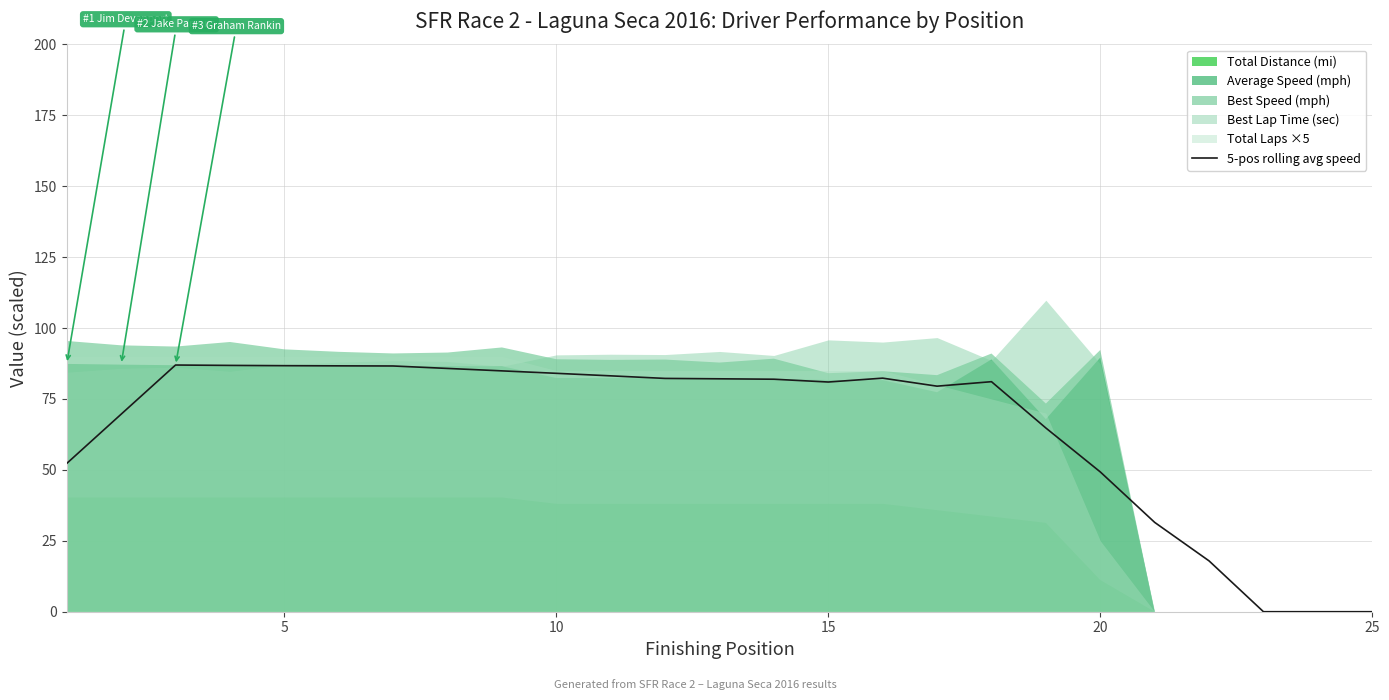

The 5-pos rolling avg speed series shows 49.3 at 20. True or false?

True